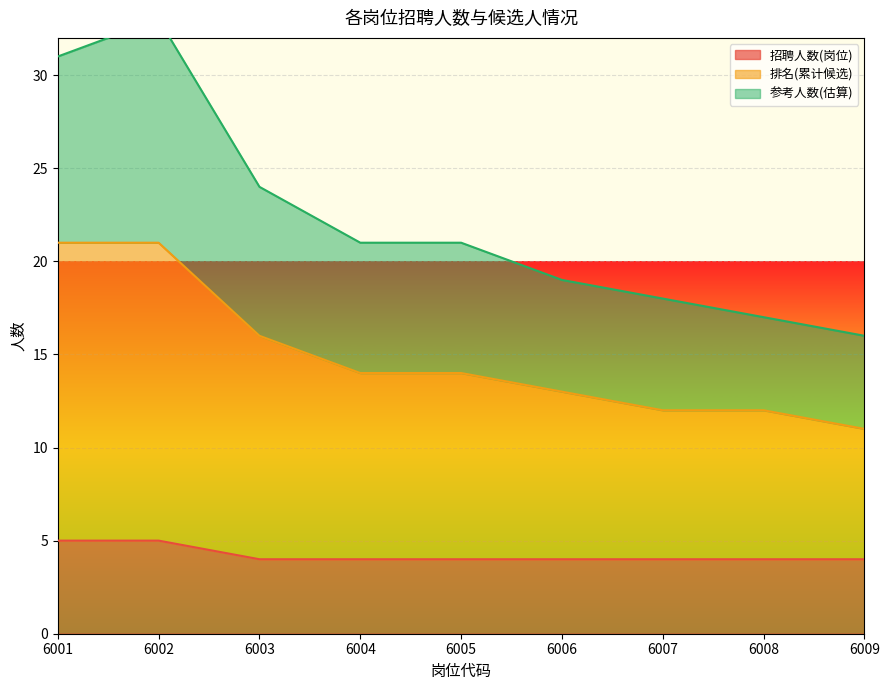

True or false: 招聘人数(岗位) has a value of 5 at 6002.

True